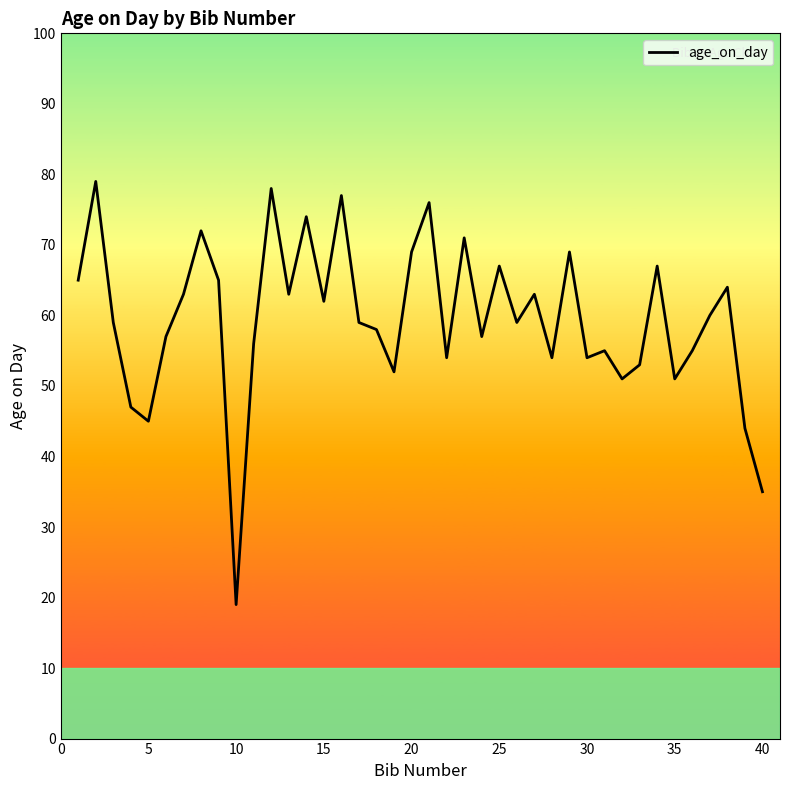

Reading left to right, transcribe all the data shown in this chart.

65	79	59	47	45	57	63	72	65	19	56	78	63	74	62	77	59	58	52	69	76	54	71	57	67	59	63	54	69	54	55	51	53	67	51	55	60	64	44	35